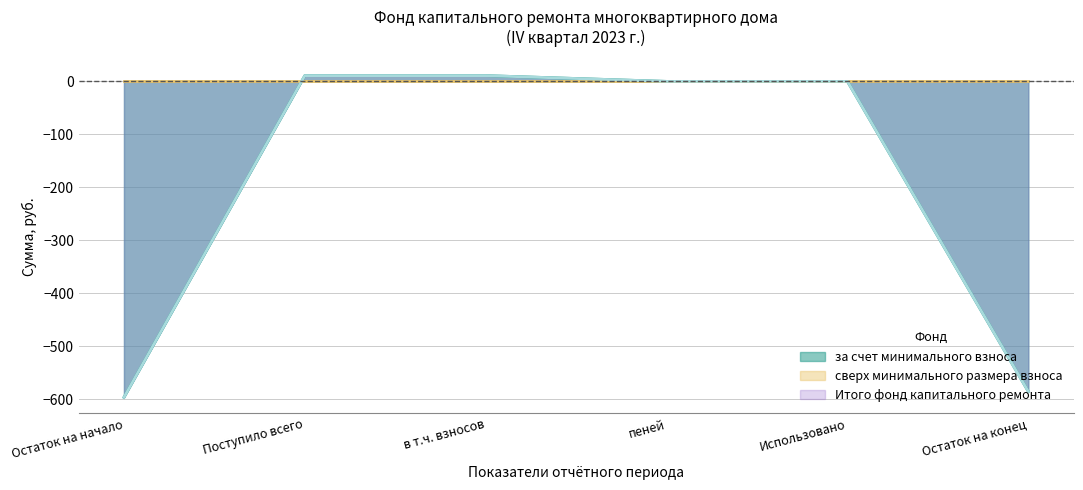

Does the chart display data point markers on the line(s)?

No